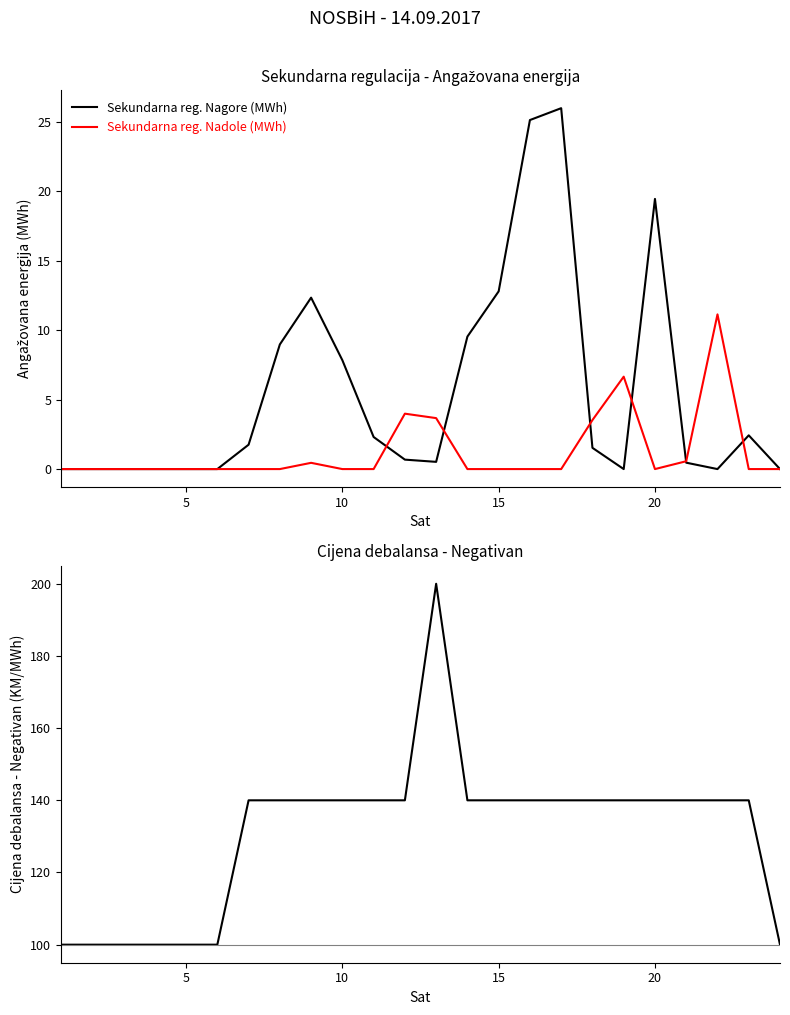

How many interior local peaks does the Sekundarna reg. Nagore (MWh) series have?

4